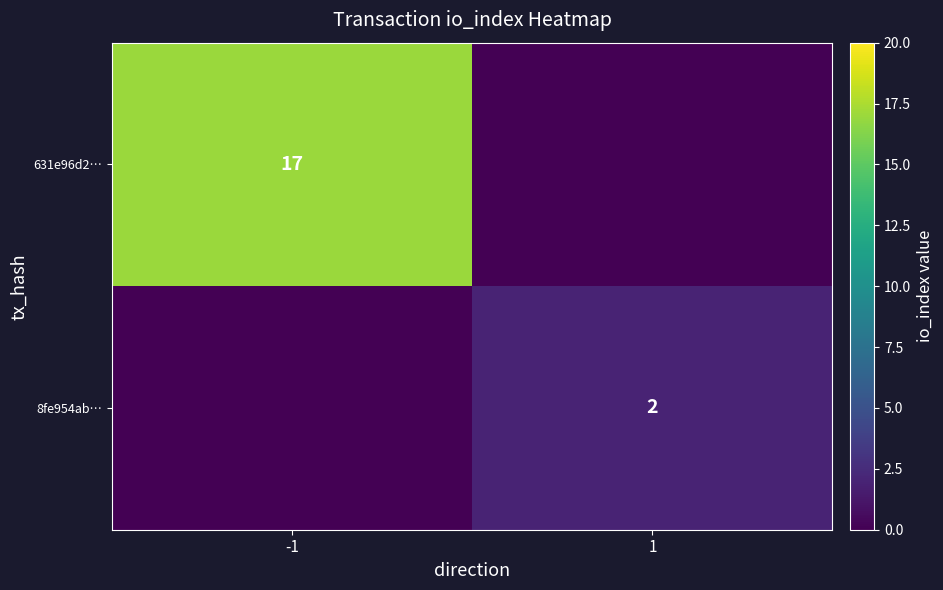

The value of 8fe954ab… at 1 is 2. True or false?

True